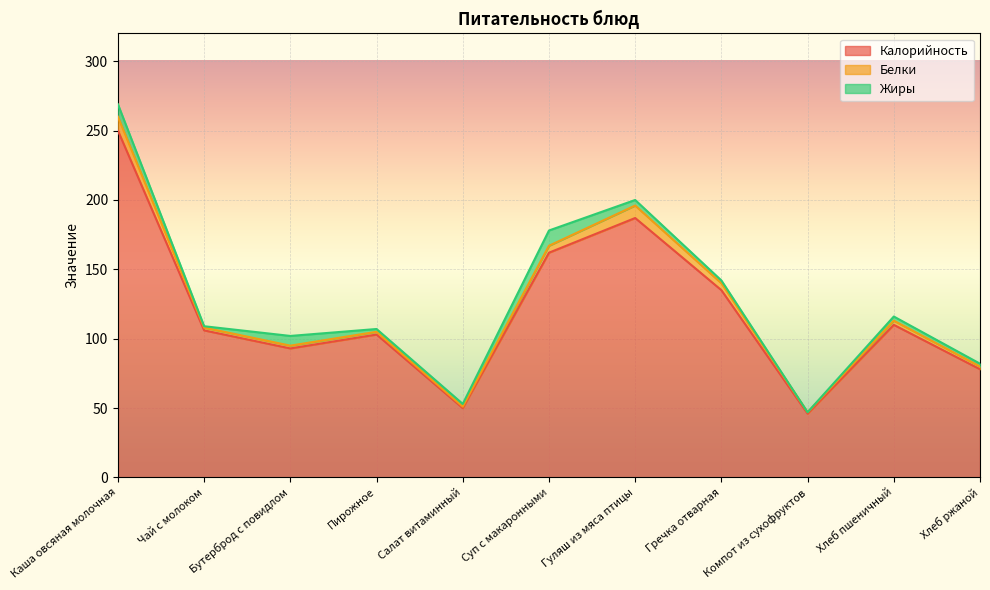

What is the label of the 6th point from the left?

Суп с макаронными